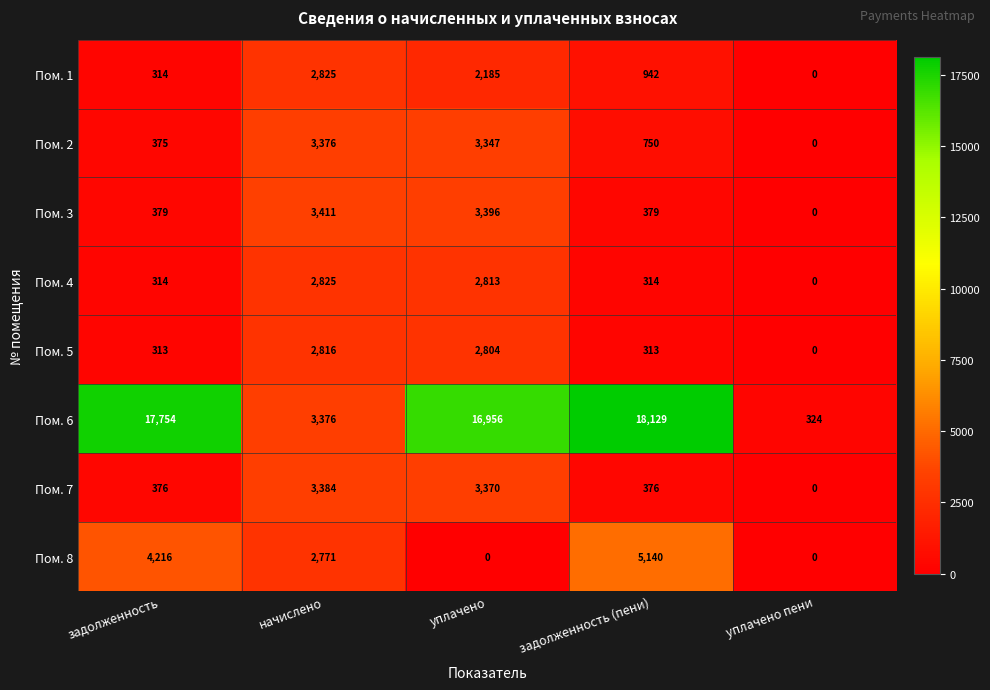

True or false: Пом. 8 has a value of 5140 at задолженность (пени).

True